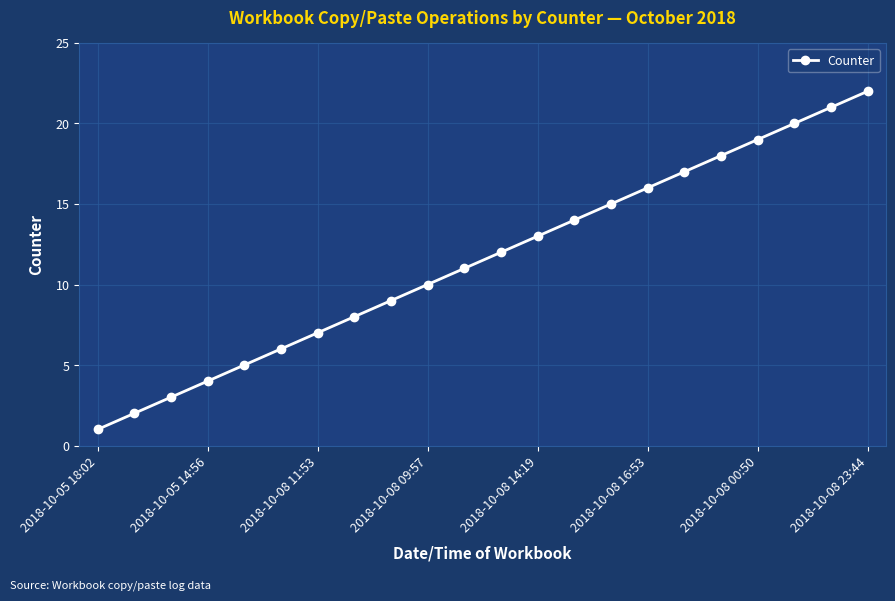

How many lines are shown in the chart?

1